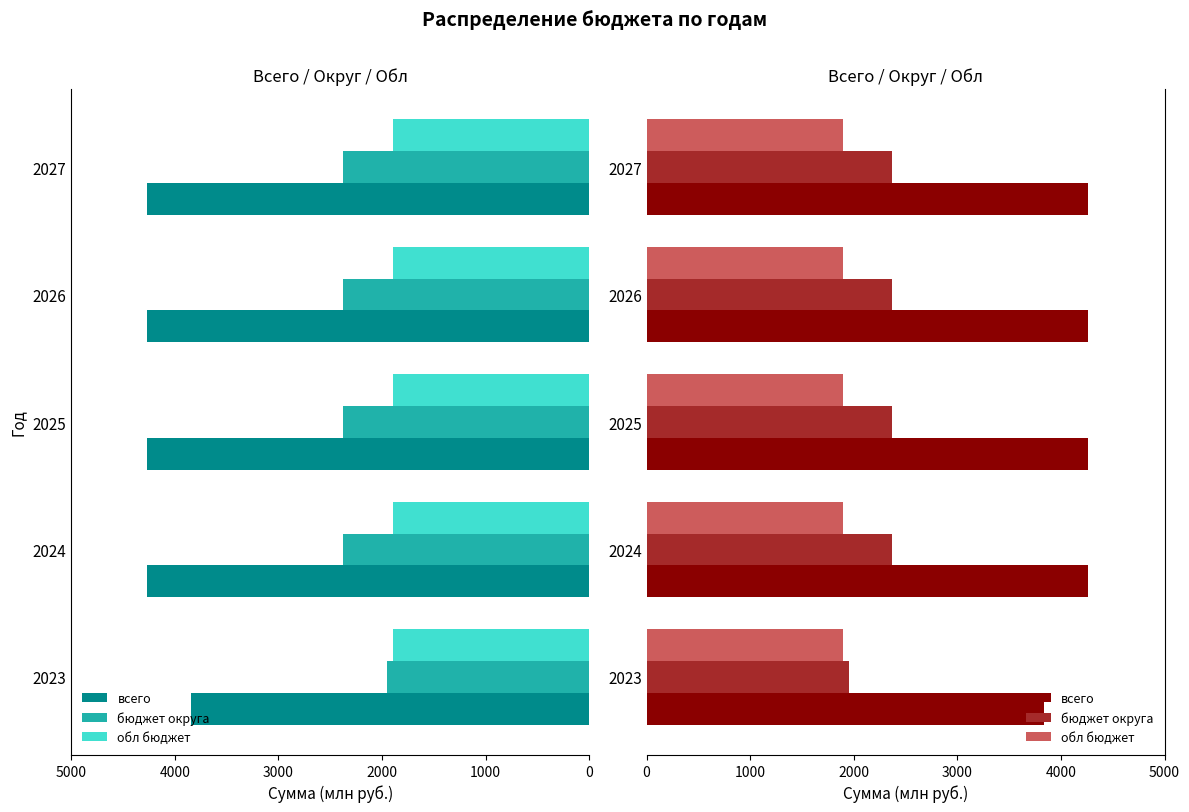

How many data points in всего are above 4264?

4